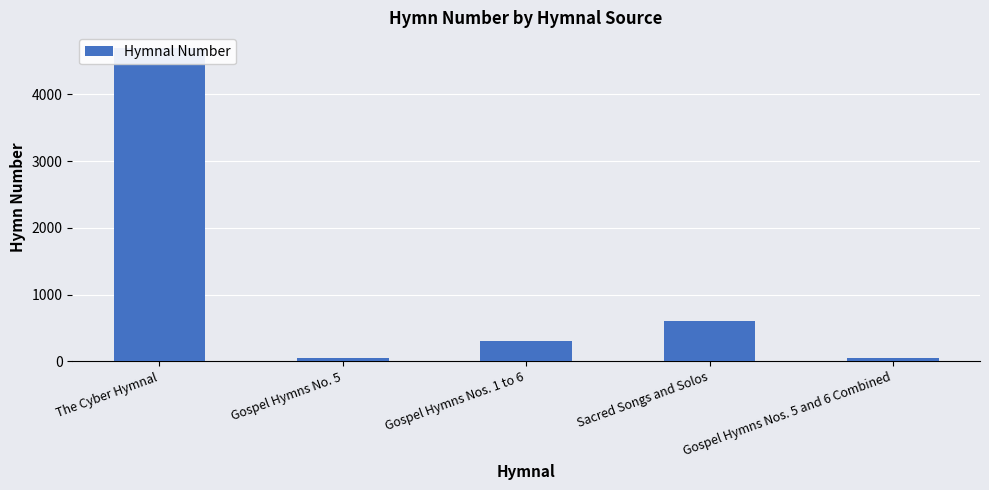

Which label corresponds to the smallest value in the chart?

Gospel Hymns No. 5